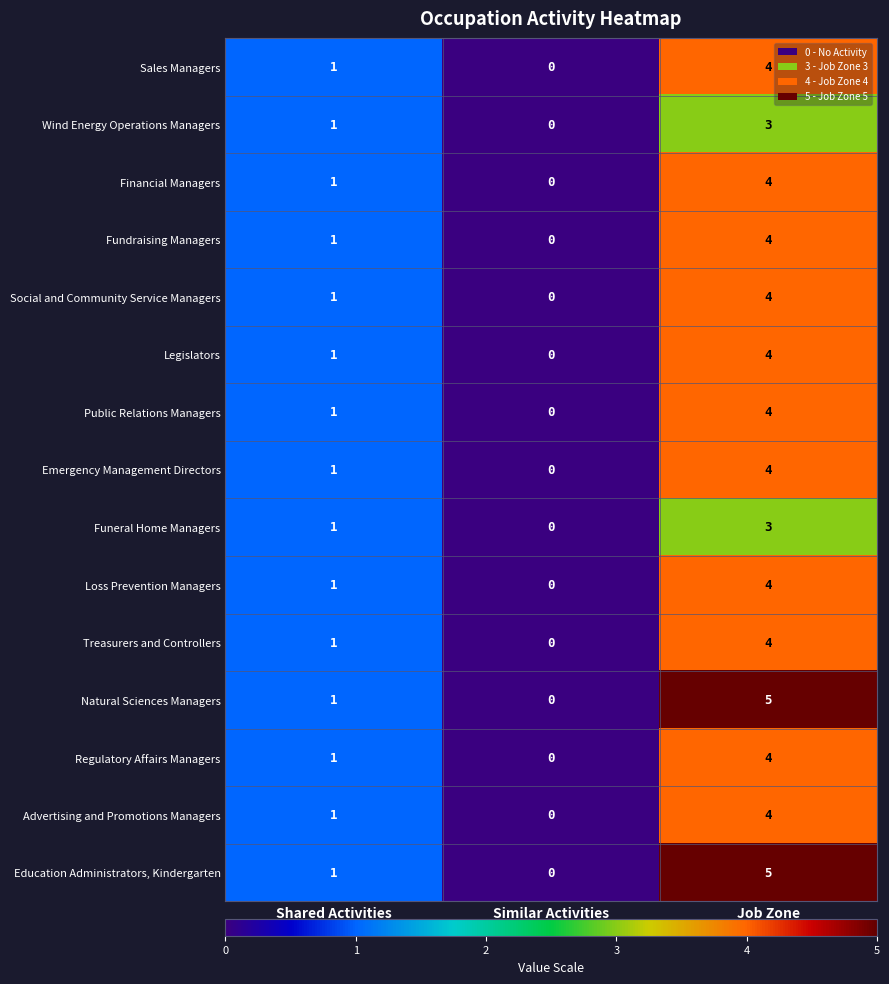

What is the total value across all series at Job Zone?

60